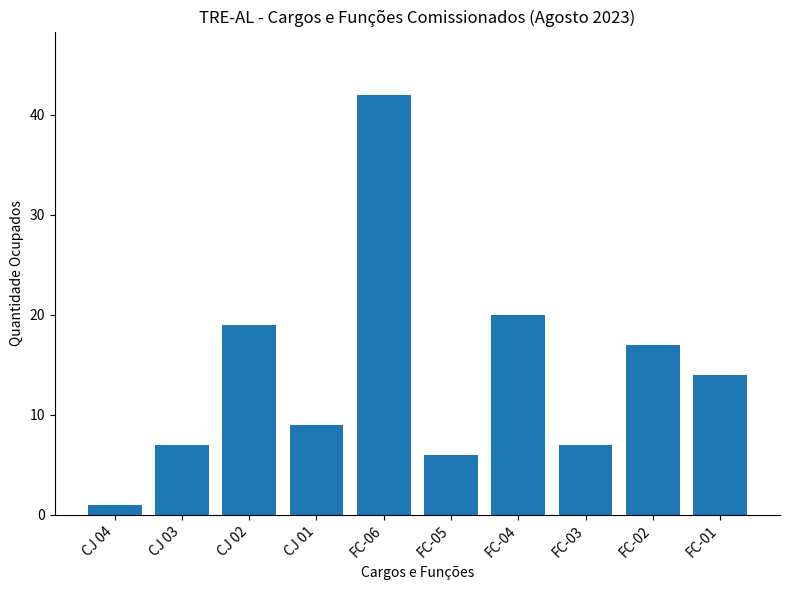

How many bars are there in total?

10